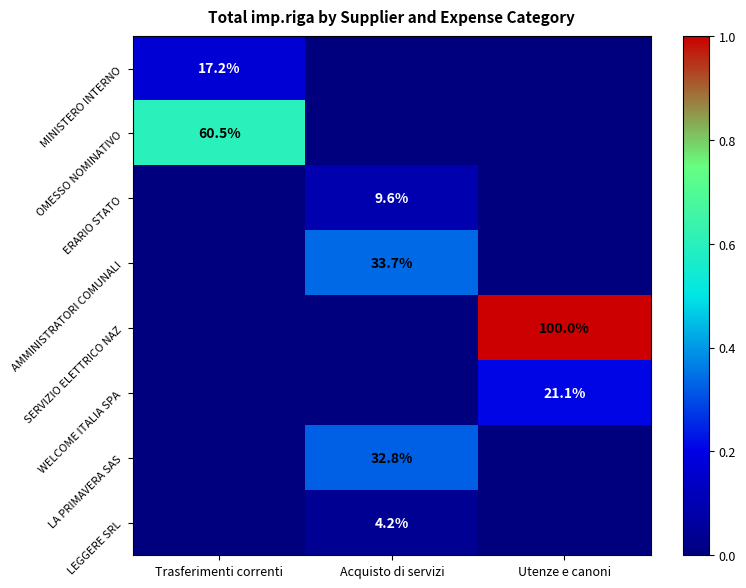

The value of ERARIO STATO at Acquisto di servizi is 9.6. True or false?

True